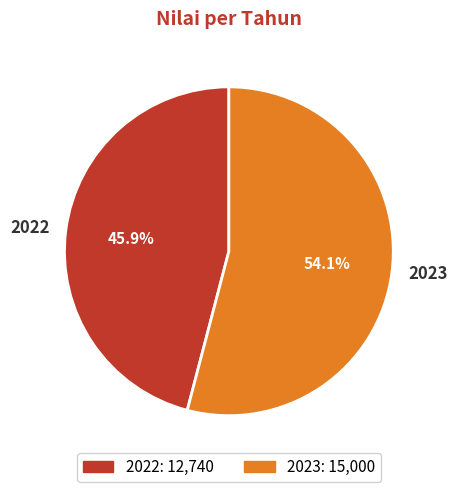

What percentage is the 2022 slice, to the nearest percent?

46%